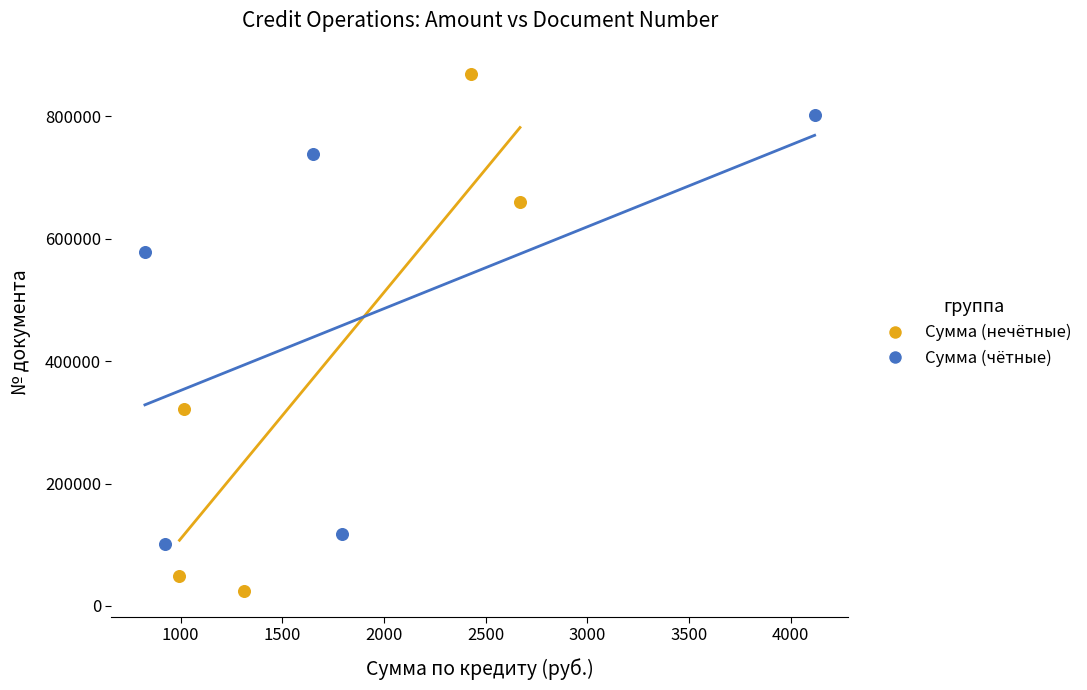

Which series has the widest spread of Y values?

Сумма (нечётные)